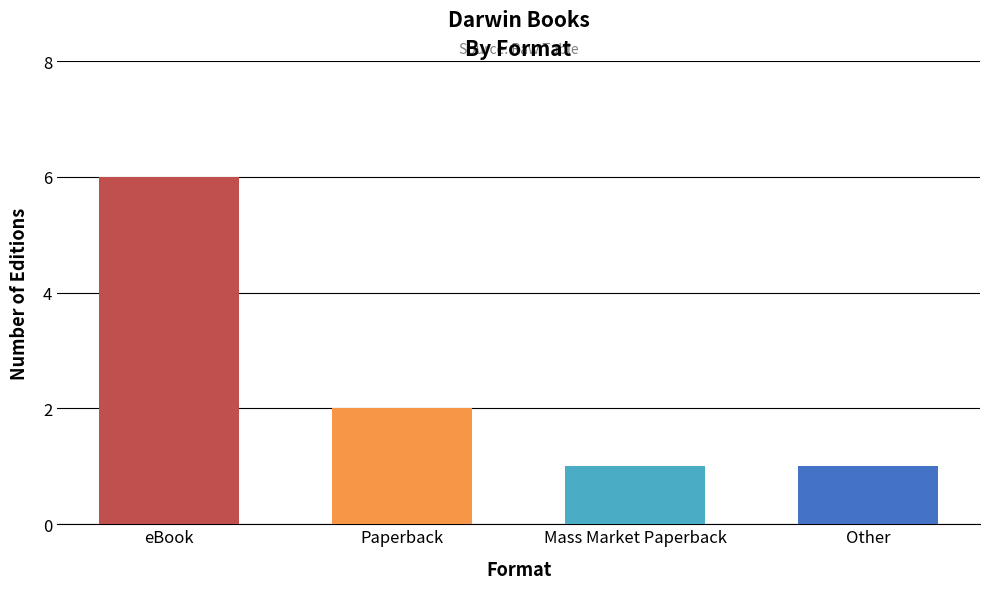

What value does the data have at eBook?

6